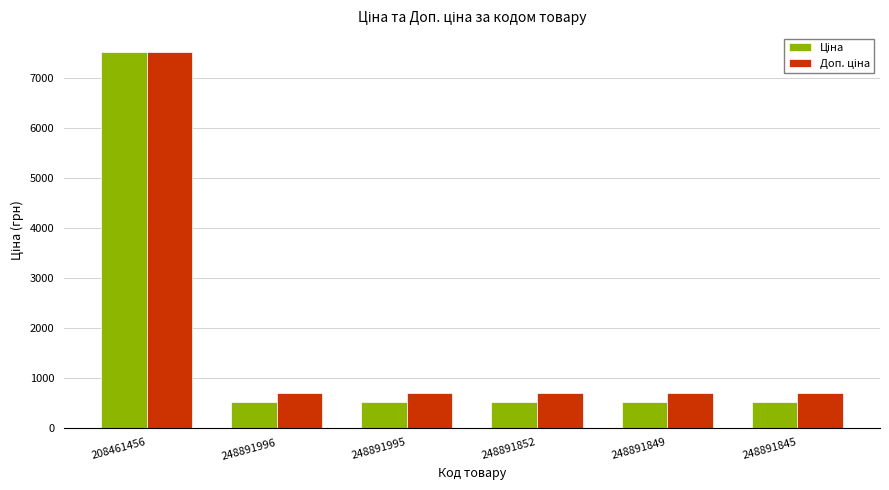

What is the minimum value shown in the chart?

515.8